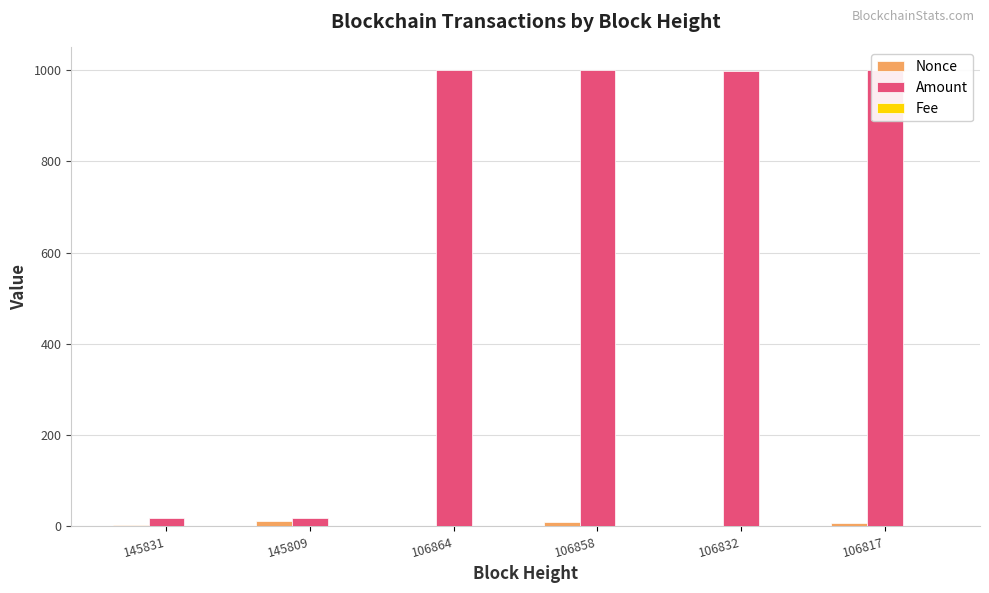

Which series has the largest total across all categories?

Amount